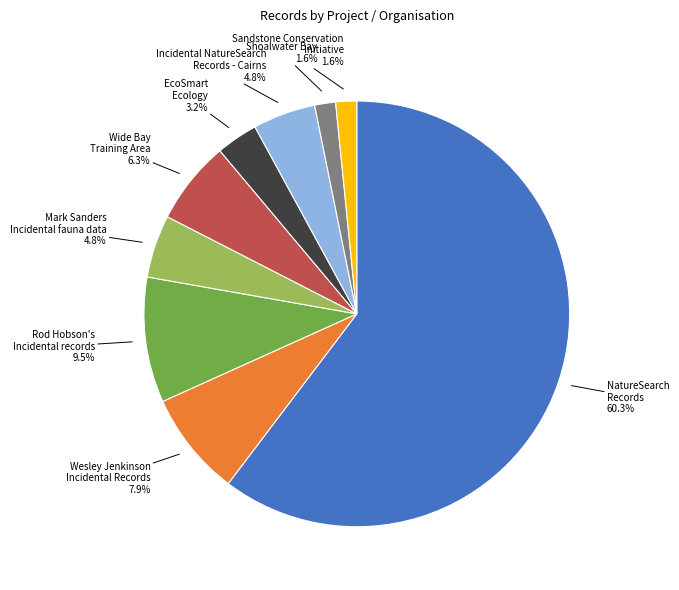

Approximately how many times larger is the value at Shoalwater Bay compared to Sandstone Conservation Initiative?

1.0